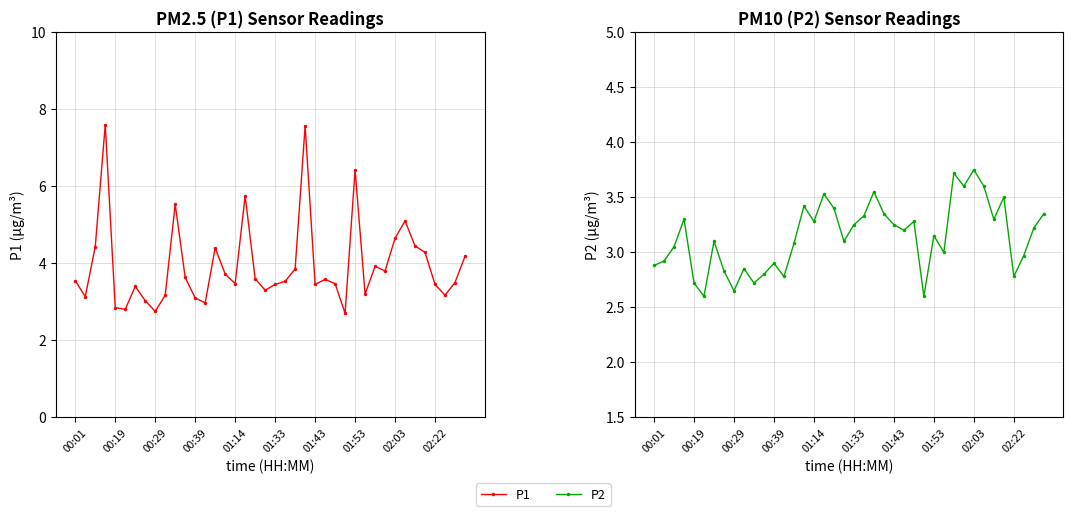

Reading right to left, extract all data points from this chart.

P1: 4.2	3.5	3.2	3.5	4.3	4.5	5.1	4.7	3.8	3.9	3.2	6.4	2.7	3.5	3.6	3.5	7.6	3.9	3.5	3.5	3.3	3.6	5.8	3.5	3.7	4.4	3.0	3.1	3.6	5.5	3.2	2.8	3.0	3.4	2.8	2.9	7.6	4.4	3.1	3.5
P2: 3.4	3.2	3.0	2.8	3.5	3.3	3.6	3.8	3.6	3.7	3.0	3.1	2.6	3.3	3.2	3.2	3.4	3.5	3.3	3.2	3.1	3.4	3.5	3.3	3.4	3.1	2.8	2.9	2.8	2.7	2.9	2.6	2.8	3.1	2.6	2.7	3.3	3.0	2.9	2.9